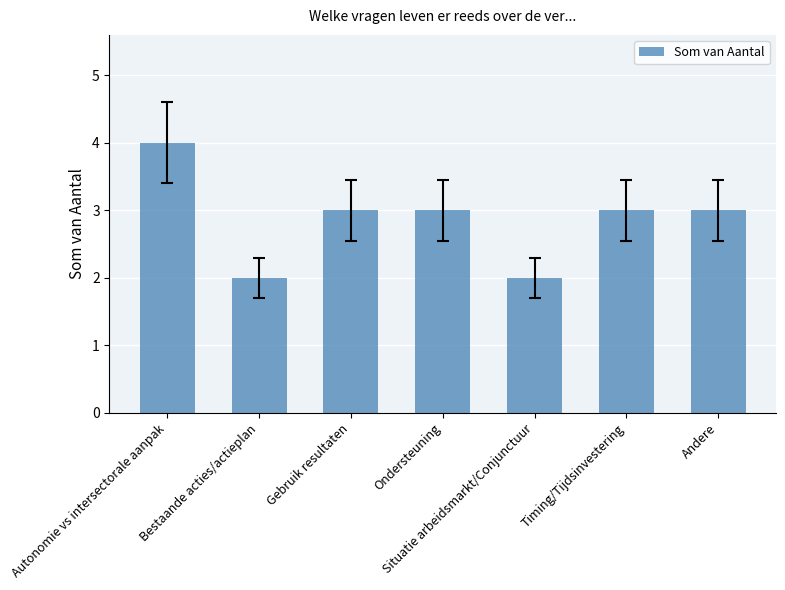

Count the values in the range 2 to 3.

6